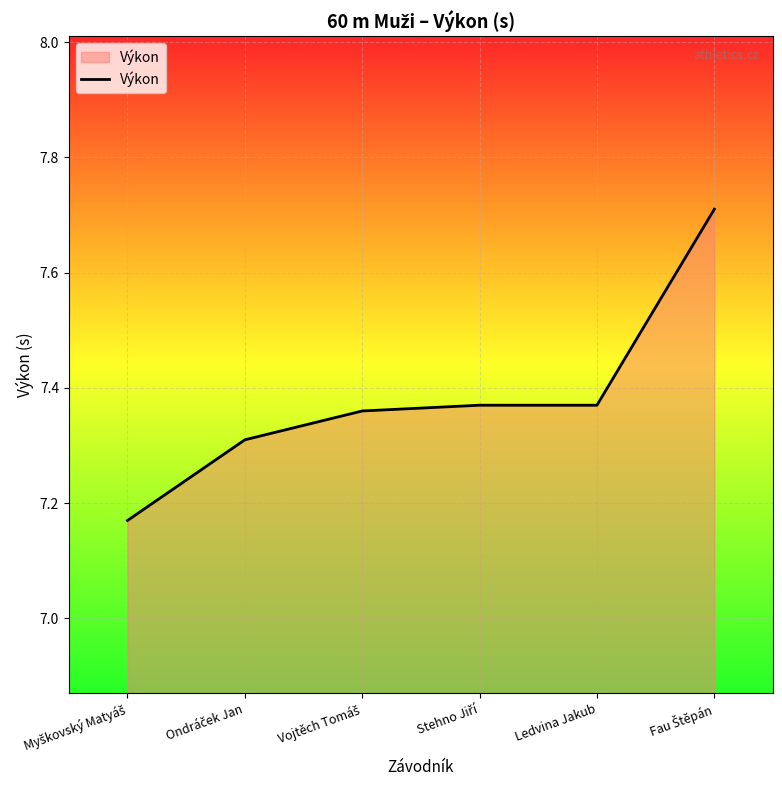

What is the maximum value shown in the chart?

7.7